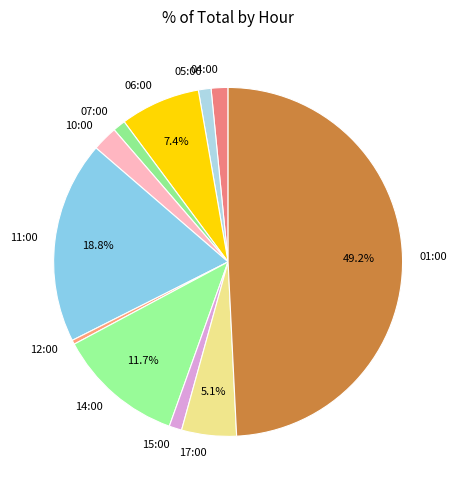

To the nearest percent, what is the difference between the largest and smallest slice percentages?

49%